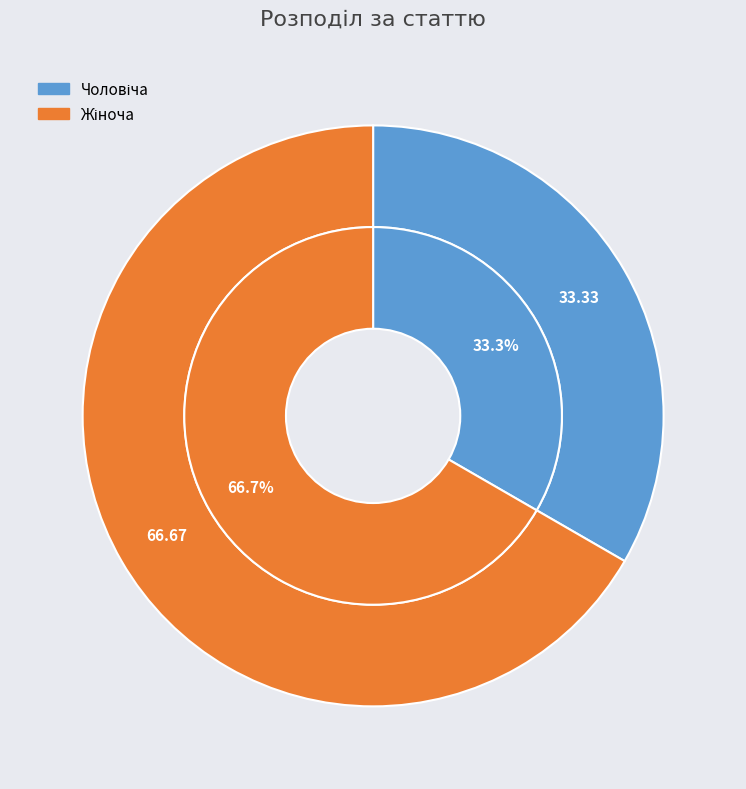

Which slice is the smallest?

Чоловіча